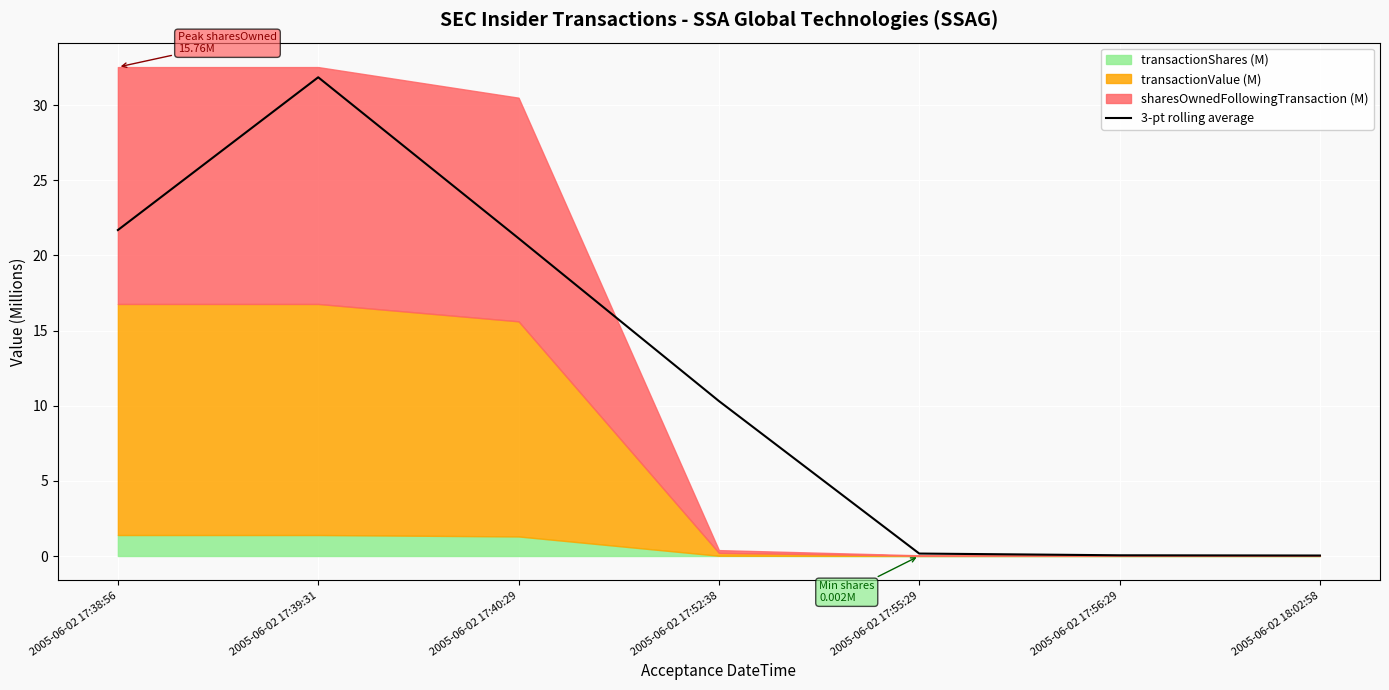

Which category has the highest value in the 3-pt rolling average series?

2005-06-02 17:39:31